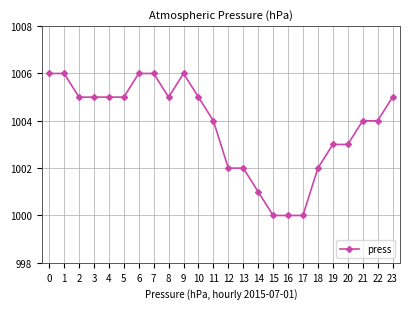

Reading left to right, list all the values displayed in this chart.

1006	1006	1005	1005	1005	1005	1006	1006	1005	1006	1005	1004	1002	1002	1001	1000	1000	1000	1002	1003	1003	1004	1004	1005